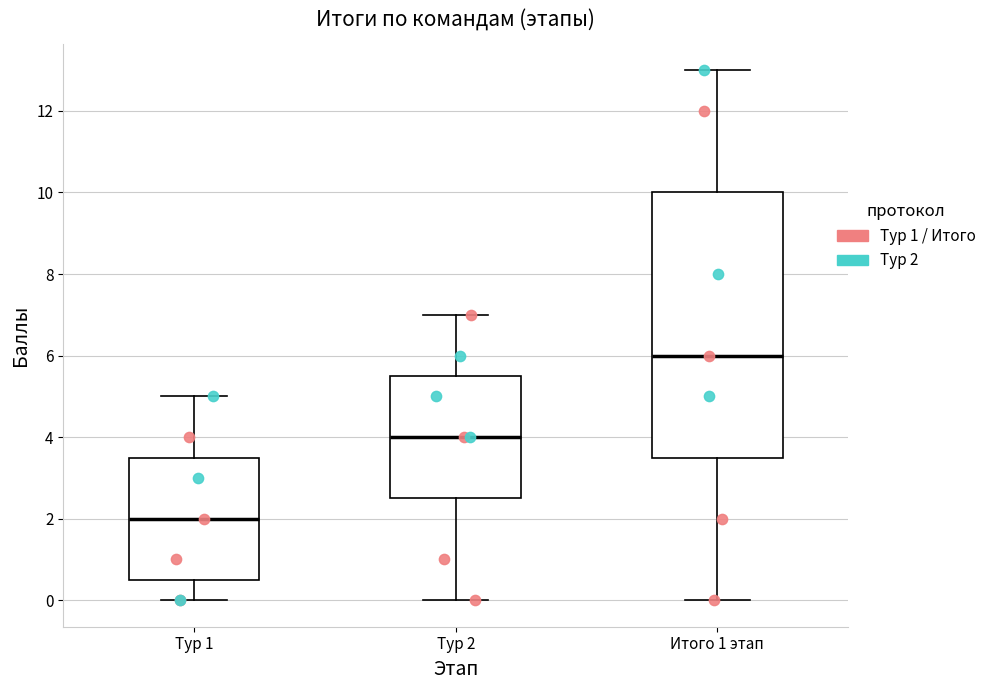

Reading left to right, read every box against the y-axis: the position of its median line, the range the box covers, and the ends of its whiskers. The values are not printed on the chart, so give them approximately, as read against the axis.

Тур 1: median 2.0, box 0.6 to 3.6, whiskers 0.0 to 5.0
Тур 2: median 4.0, box 2.6 to 5.6, whiskers 0.0 to 7.0
Итого 1 этап: median 6.0, box 3.6 to 10.0, whiskers 0.0 to 13.0